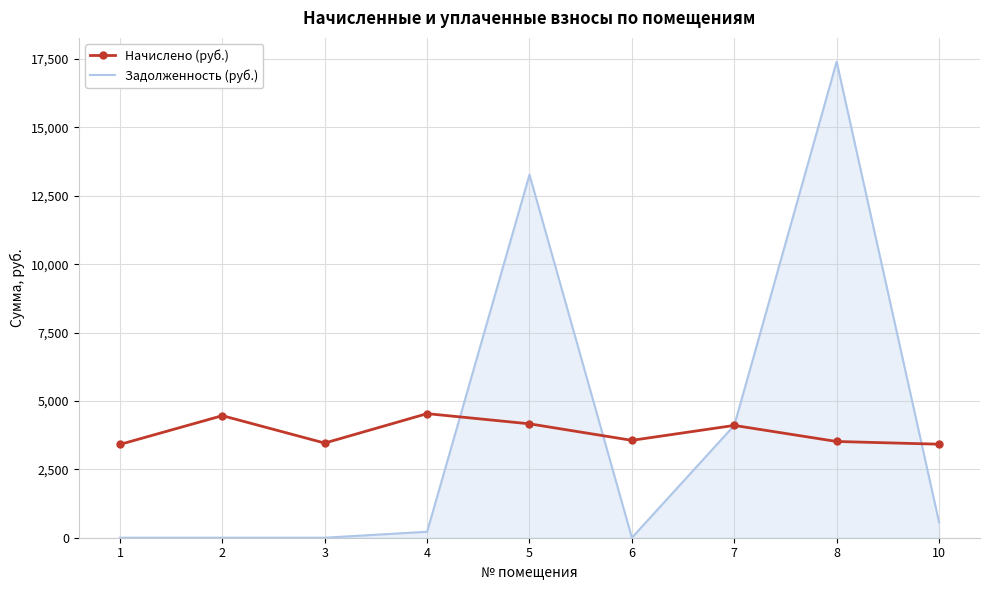

Is the value of Задолженность (руб.) at 3 greater than the value of Начислено (руб.) at 10?

No